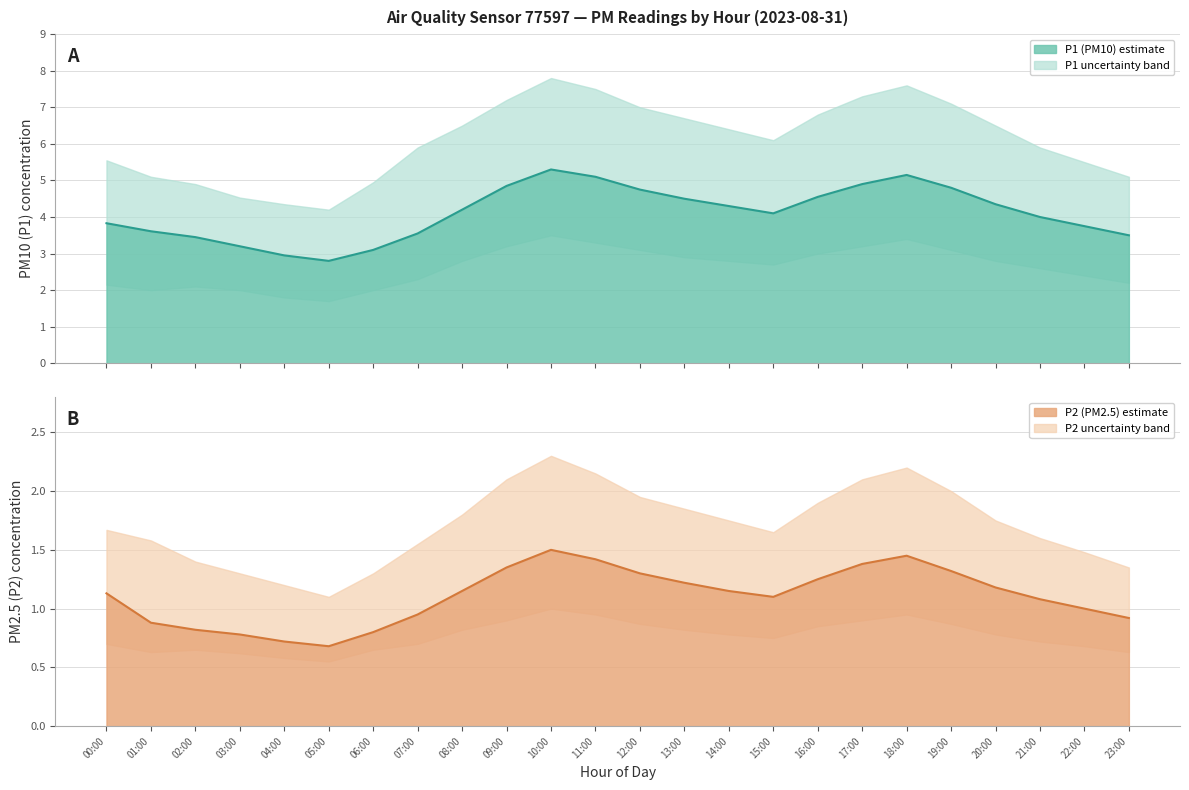

Where is the first local maximum for P2?

10:00